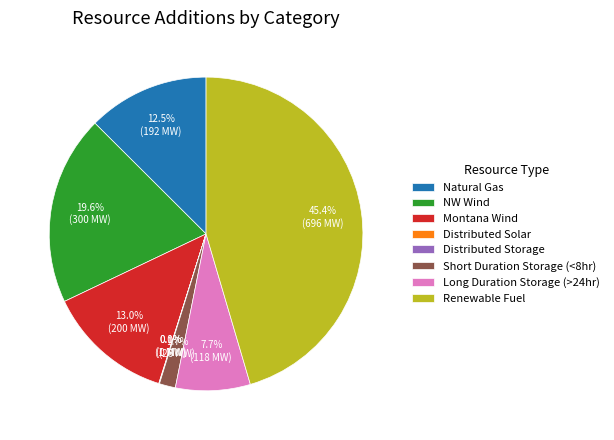

What percentage do Long Duration Storage (>24hr) and Natural Gas together represent?

20.2%